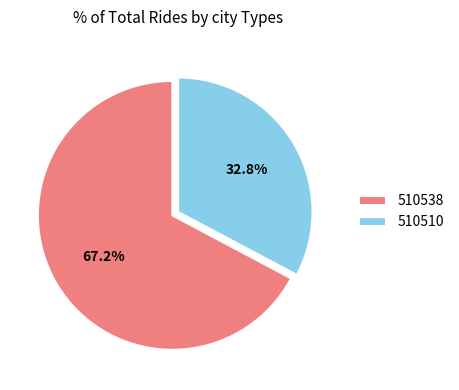

The 510510 slice represents 25% of the pie. True or false?

False